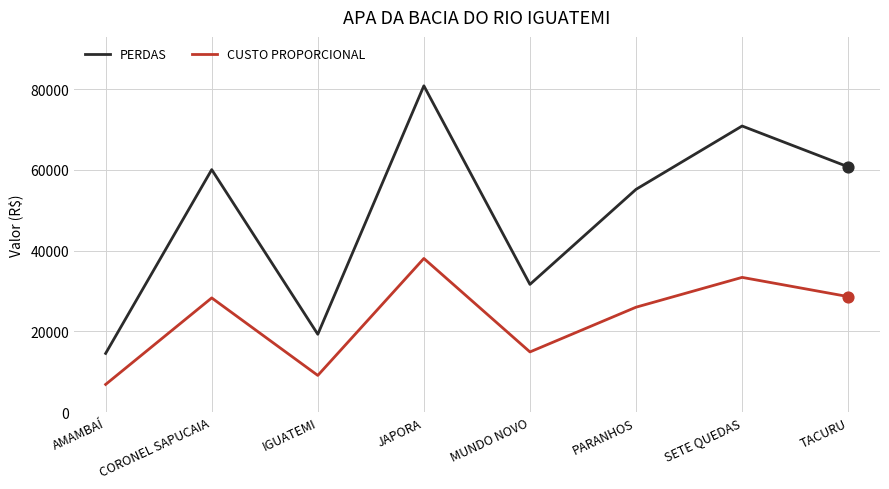

At which category is the sum across all series the highest?

JAPORA